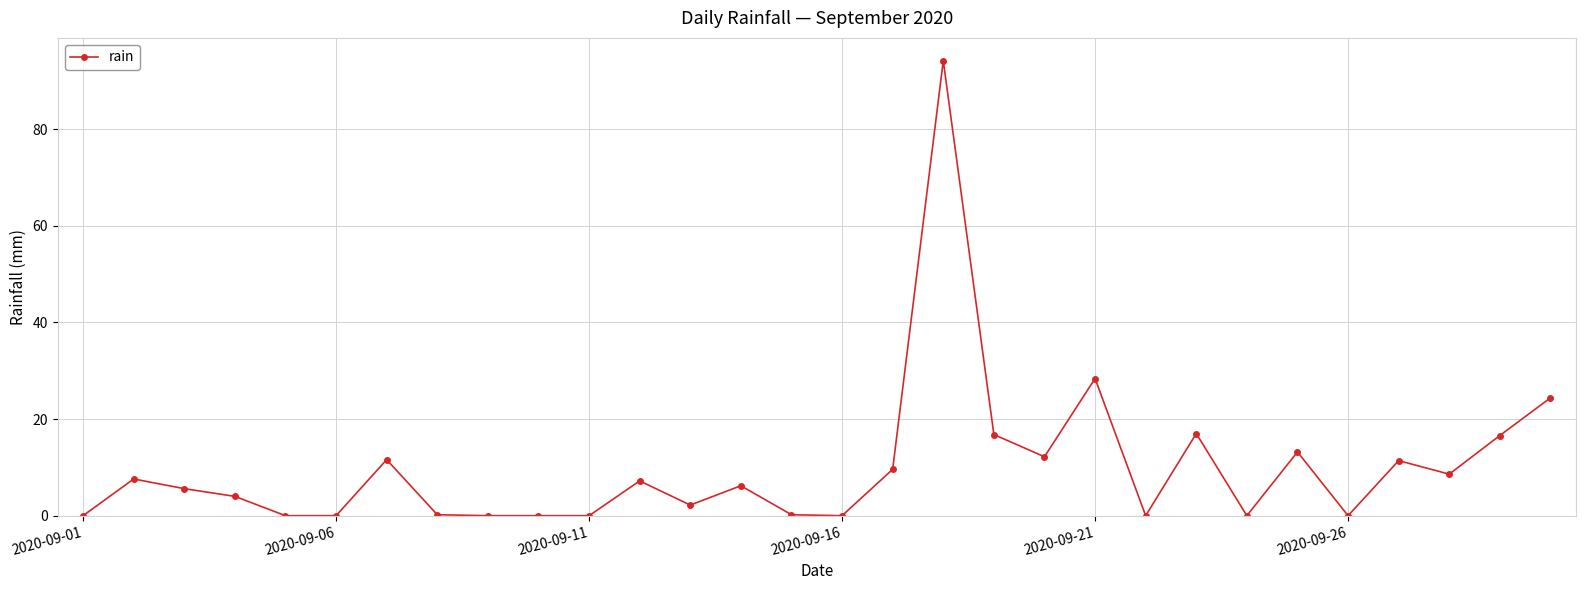

What is the sum of all values?

297.2